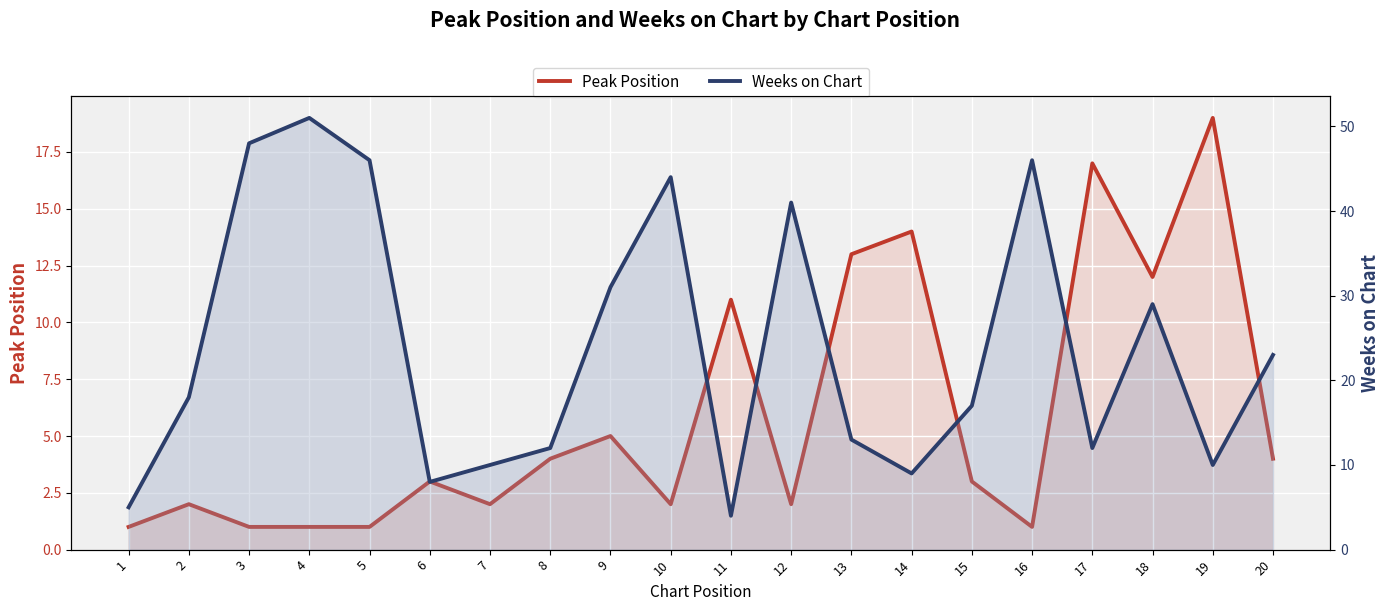

How many lines are shown in the chart?

2